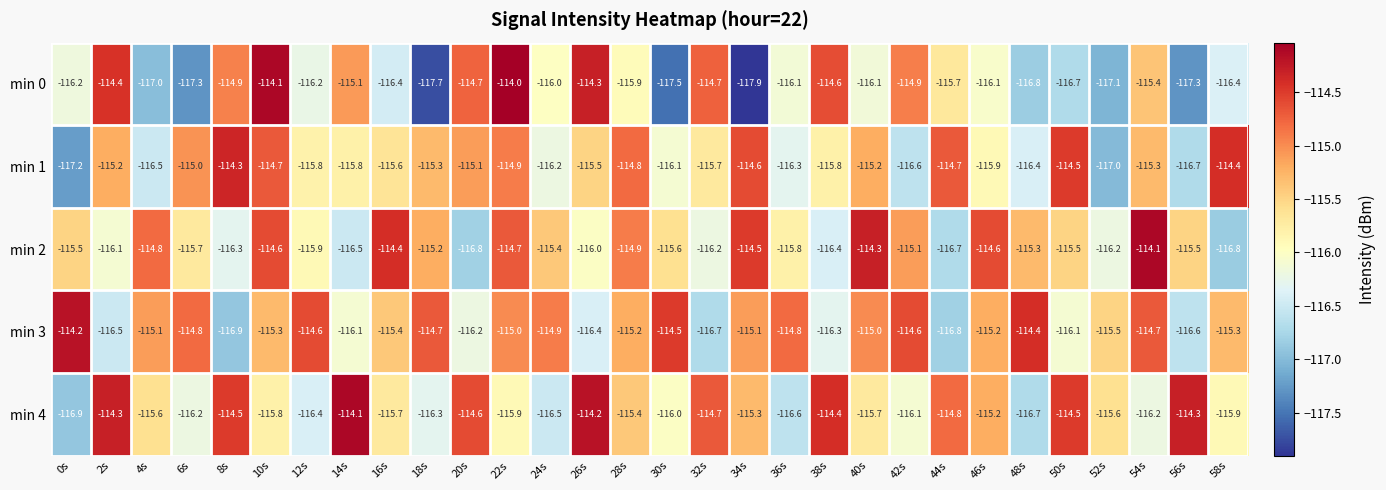

How many series are shown in this chart?

5